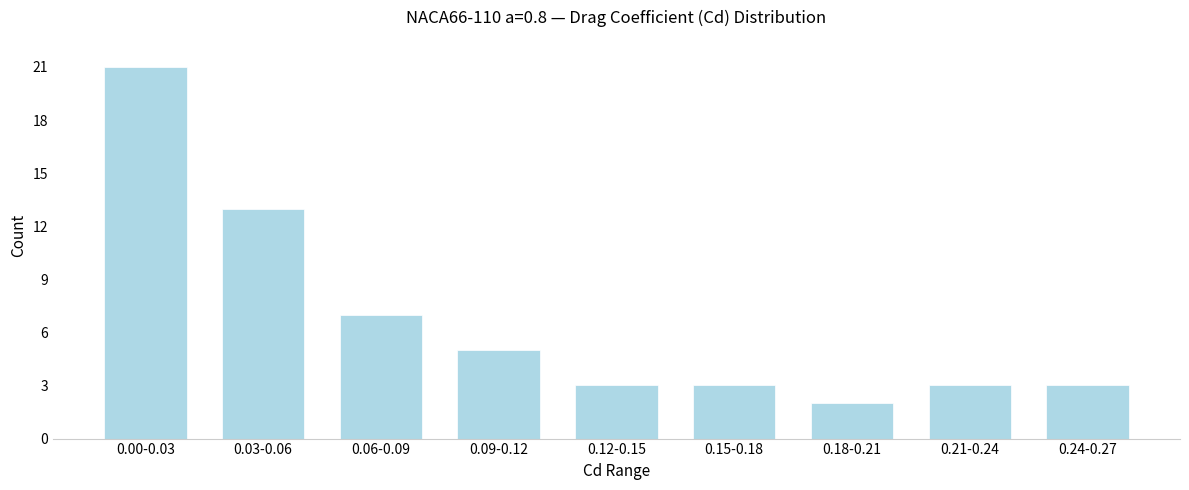

Reading left to right, what are all the values shown in this chart?

21	13	7	5	3	3	2	3	3